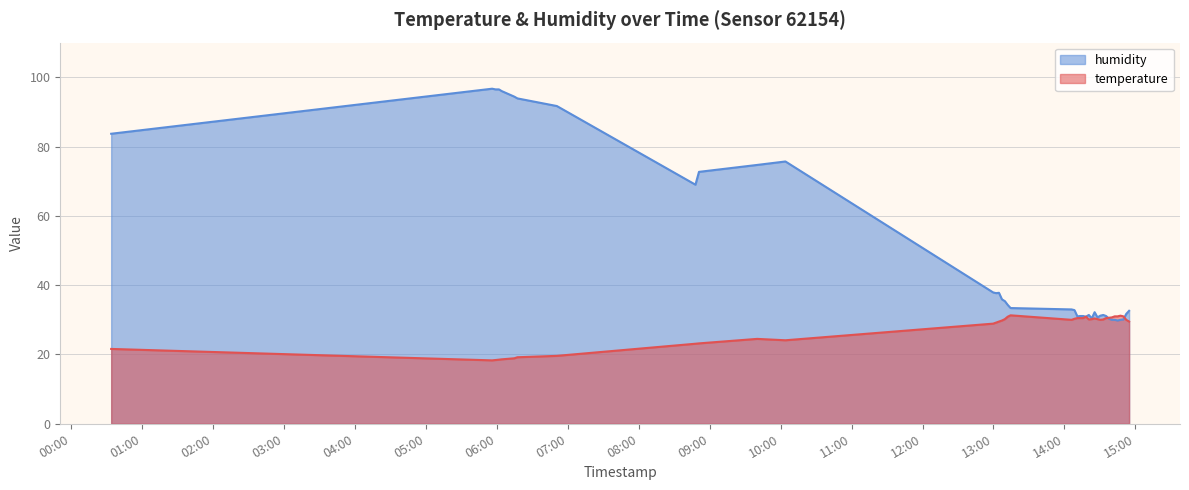

What is the maximum value shown in the chart?

96.7